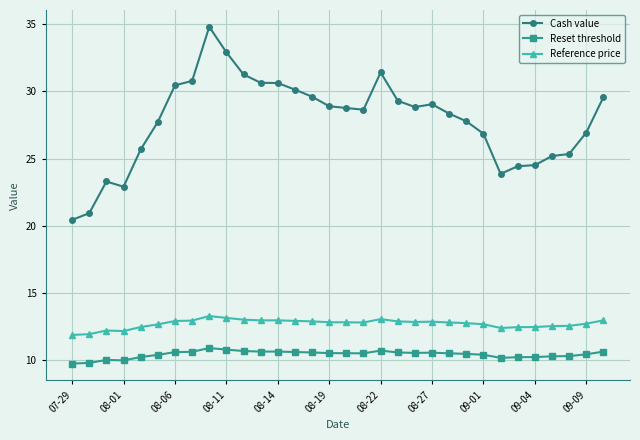

What is the value of the Reset threshold point at the 26th from the left?

10.1